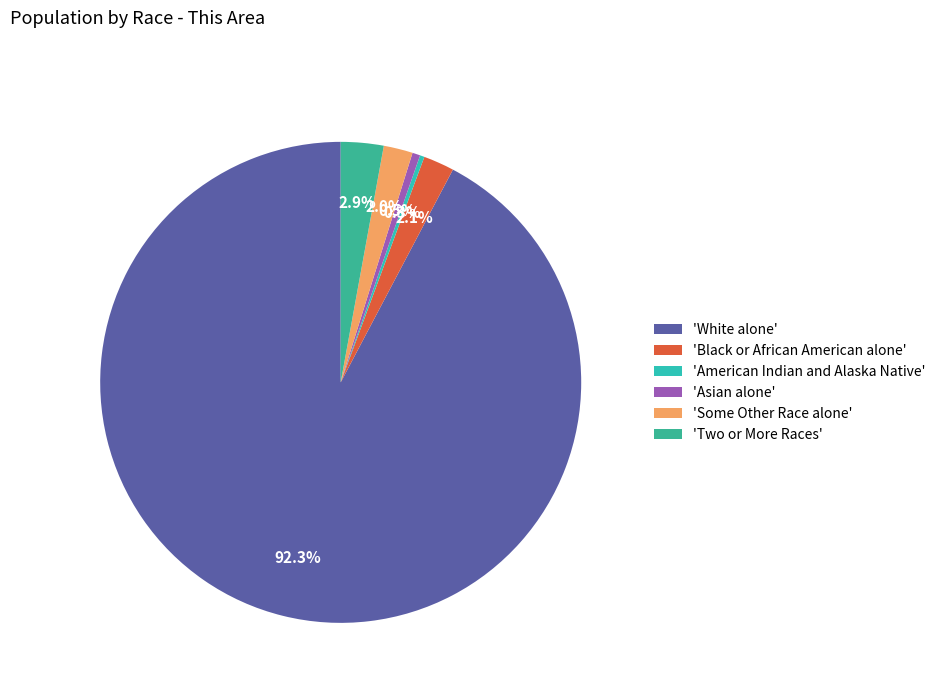

How many segments does this pie chart have?

6